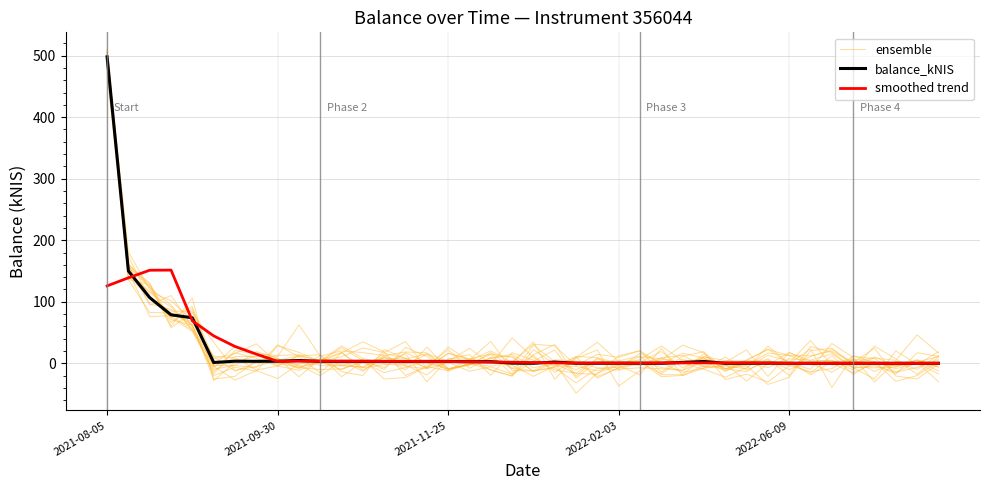

How many values in the smoothed trend series are below 1?

19